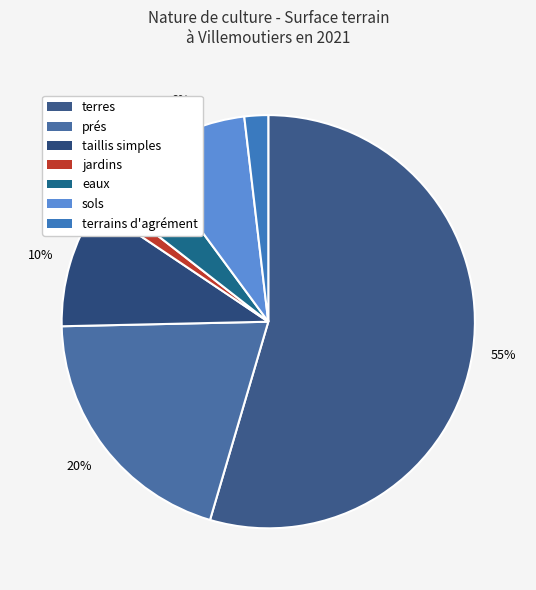

To the nearest percent, what is the difference between the eaux and prés slice percentages?

16%